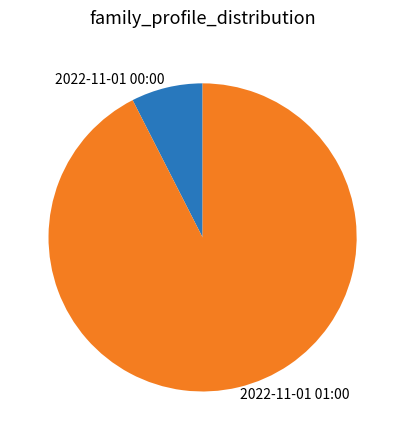

Is it true that 2022-11-01 01:00 is 93% of the pie?

True